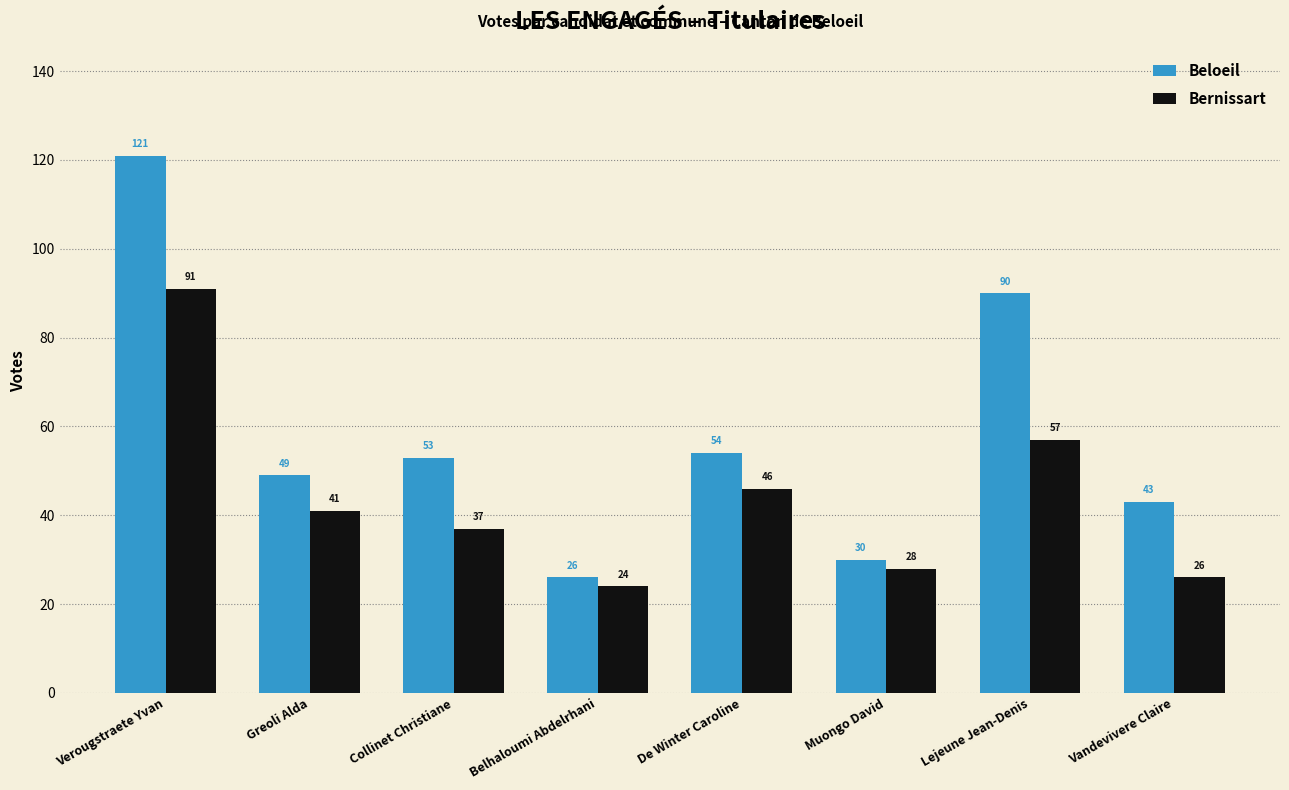

The Beloeil series shows 54 at De Winter Caroline. True or false?

True